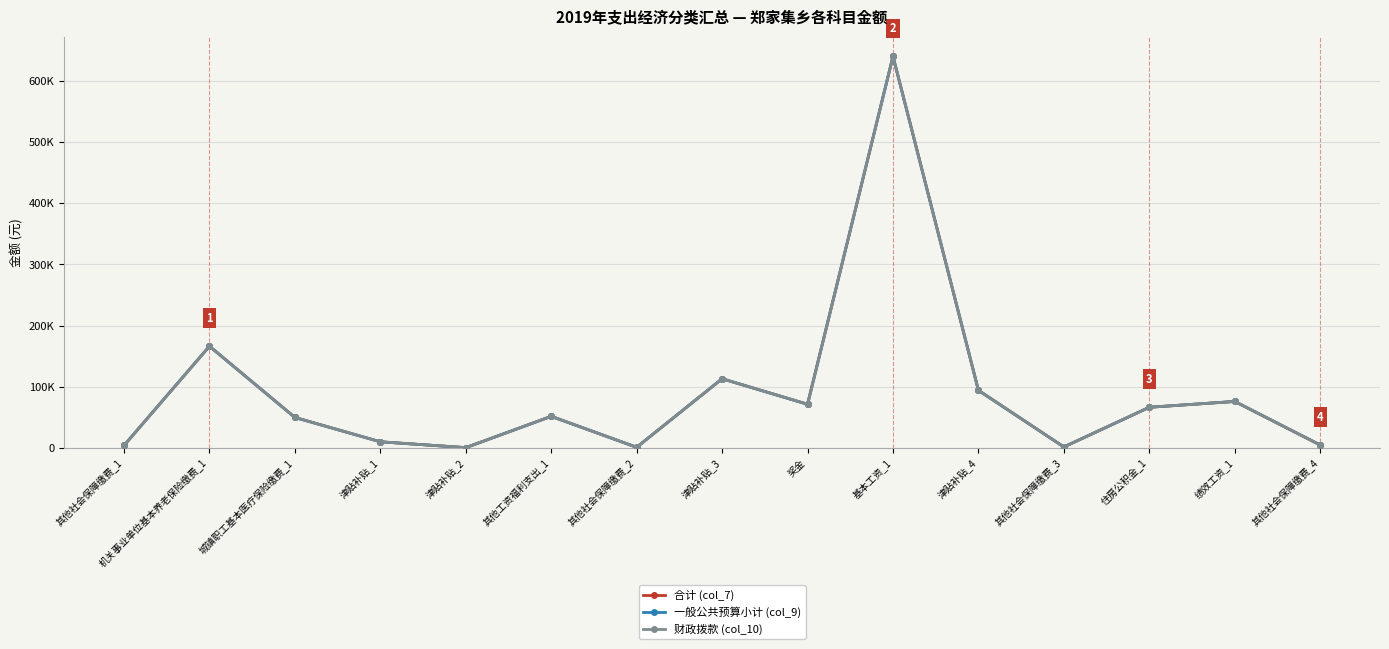

How many lines are shown in the chart?

3